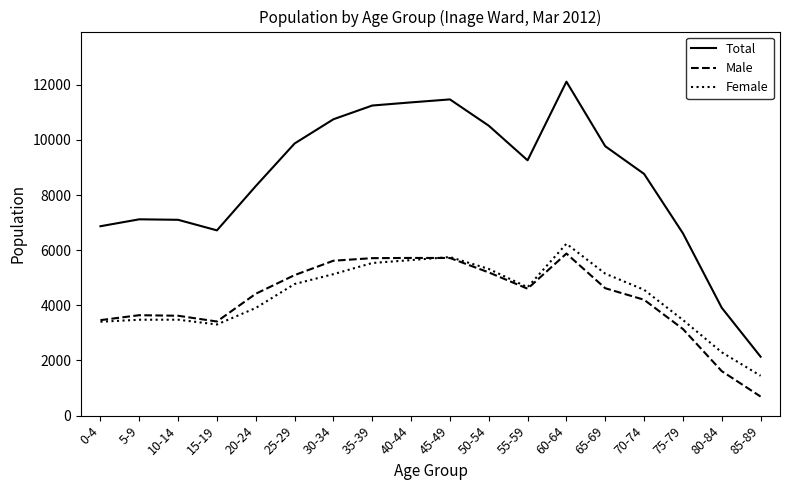

Which series has the widest spread of values?

Total